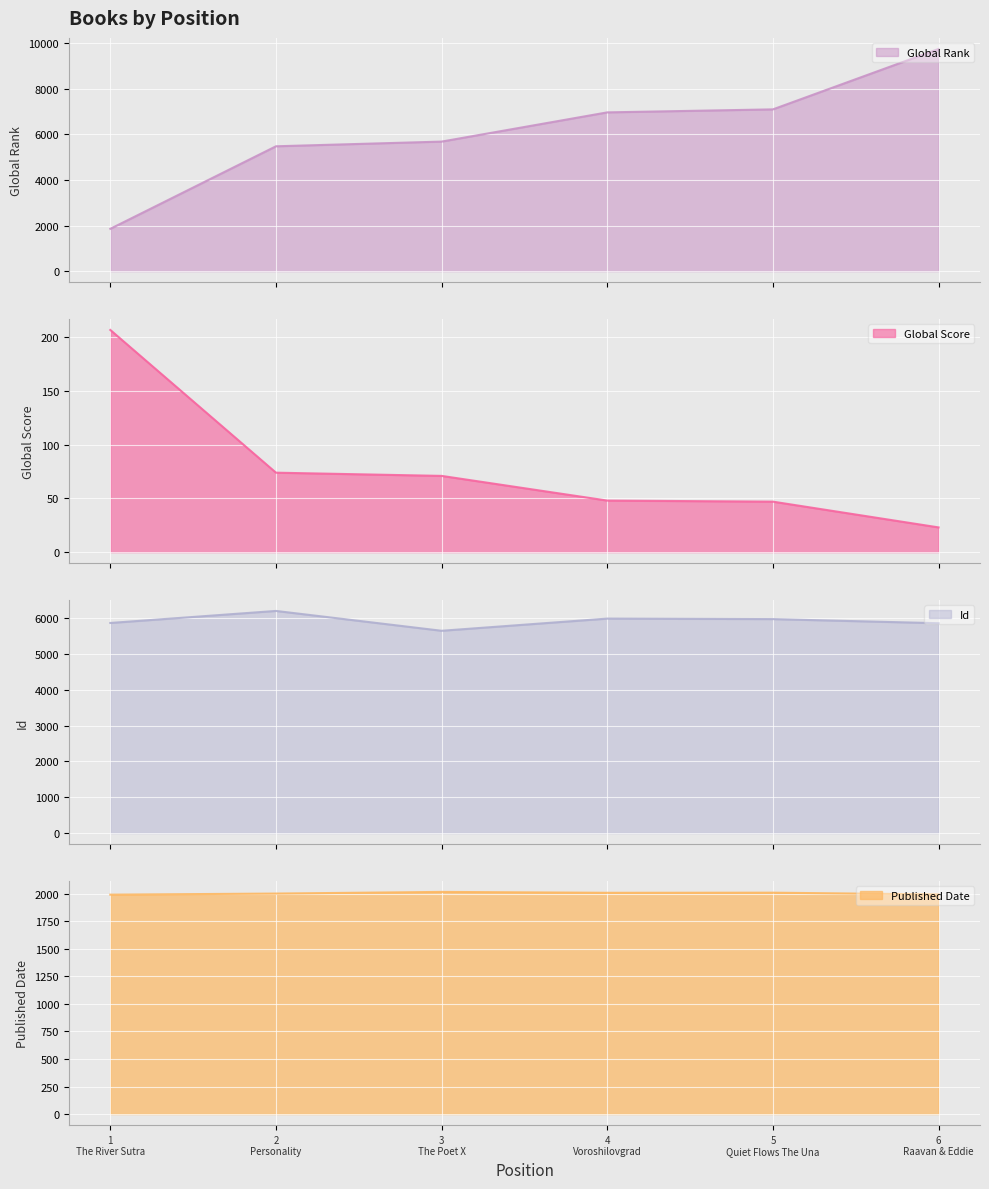

The value of Id at 2 Personality is 6203. True or false?

True